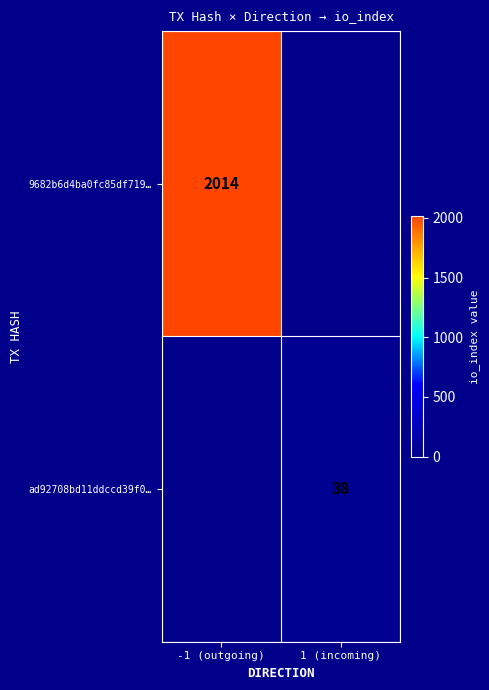

At how many categories does at least one series exceed 1611?

1